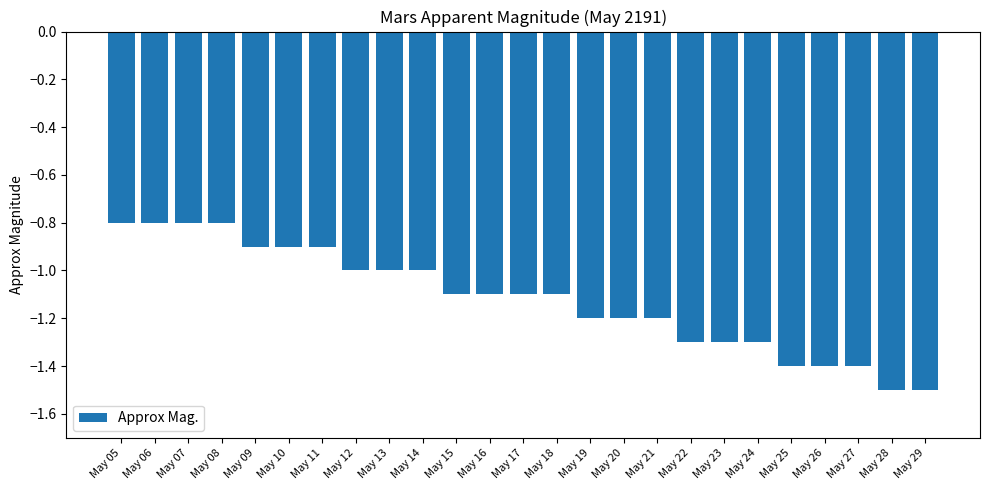

Between May 10 and May 06, which is larger?

May 06